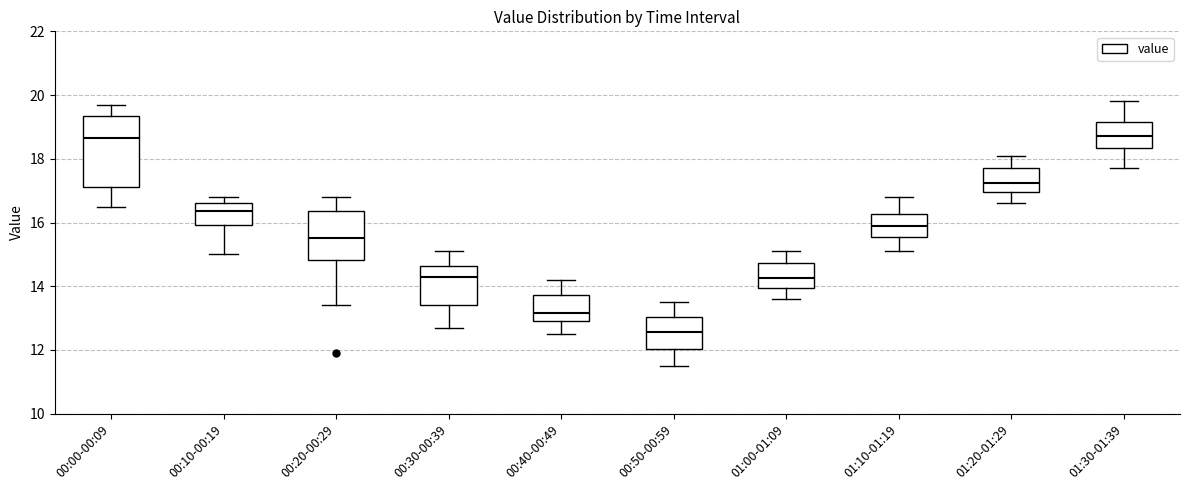

Reading left to right, transcribe this box plot: for each box, give where its median line is, the range the box spans, and where its two whiskers end, as read against the y-axis. The values are not printed on the chart, so give them approximately, as read against the axis.

00:00-00:09: median 18.6, box 17.2 to 19.4, whiskers 16.6 to 19.8
00:10-00:19: median 16.4, box 16.0 to 16.6, whiskers 15.0 to 16.8
00:20-00:29: median 15.6, box 14.8 to 16.4, whiskers 13.4 to 16.8
00:30-00:39: median 14.4, box 13.4 to 14.6, whiskers 12.8 to 15.2
00:40-00:49: median 13.2, box 13.0 to 13.8, whiskers 12.6 to 14.2
00:50-00:59: median 12.6, box 12.0 to 13.0, whiskers 11.6 to 13.6
01:00-01:09: median 14.2, box 14.0 to 14.8, whiskers 13.6 to 15.2
01:10-01:19: median 16.0, box 15.6 to 16.2, whiskers 15.2 to 16.8
01:20-01:29: median 17.2, box 17.0 to 17.8, whiskers 16.6 to 18.2
01:30-01:39: median 18.8, box 18.4 to 19.2, whiskers 17.8 to 19.8